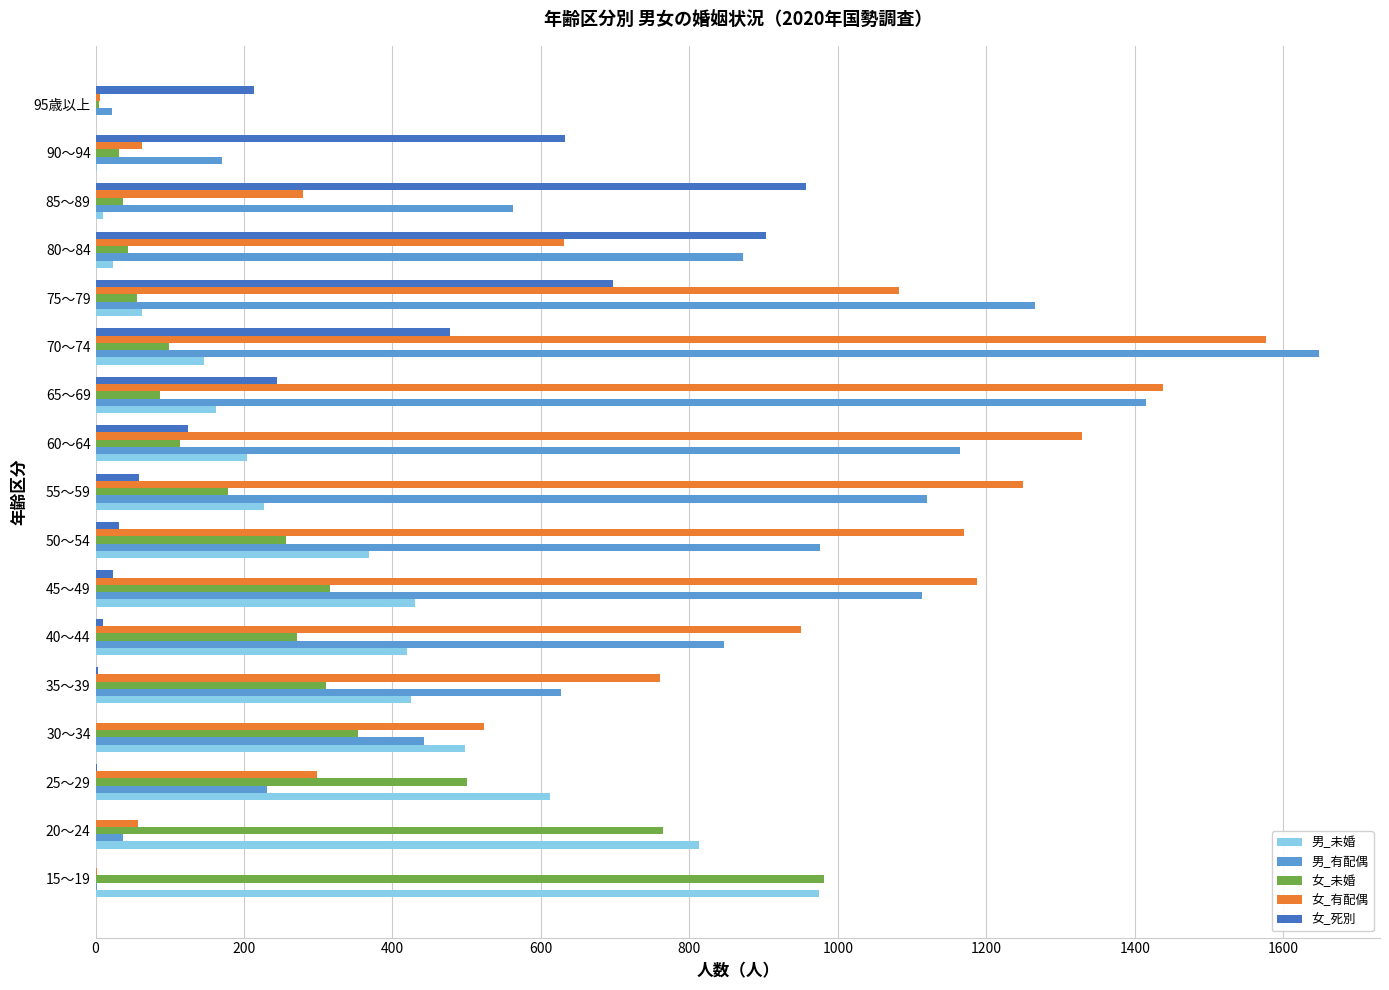

Which series changed the most between 40～44 and 50～54?

女_有配偶